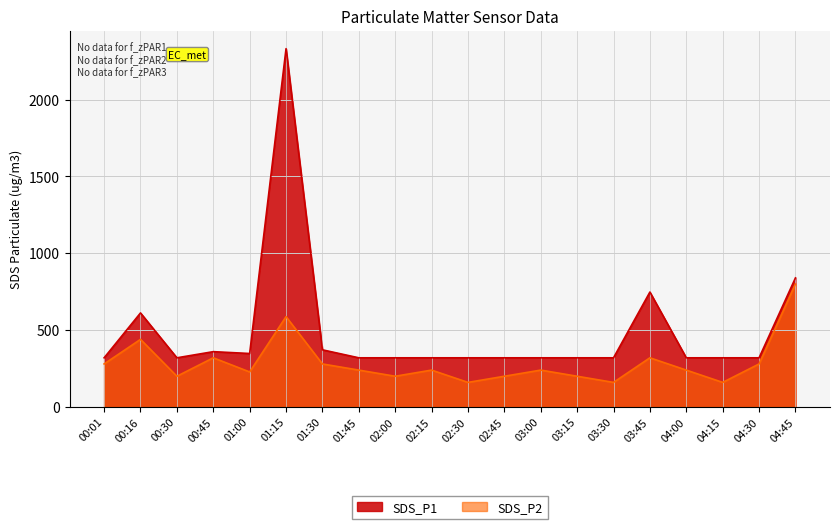

How many values in the SDS_P1 series exceed 320?

7